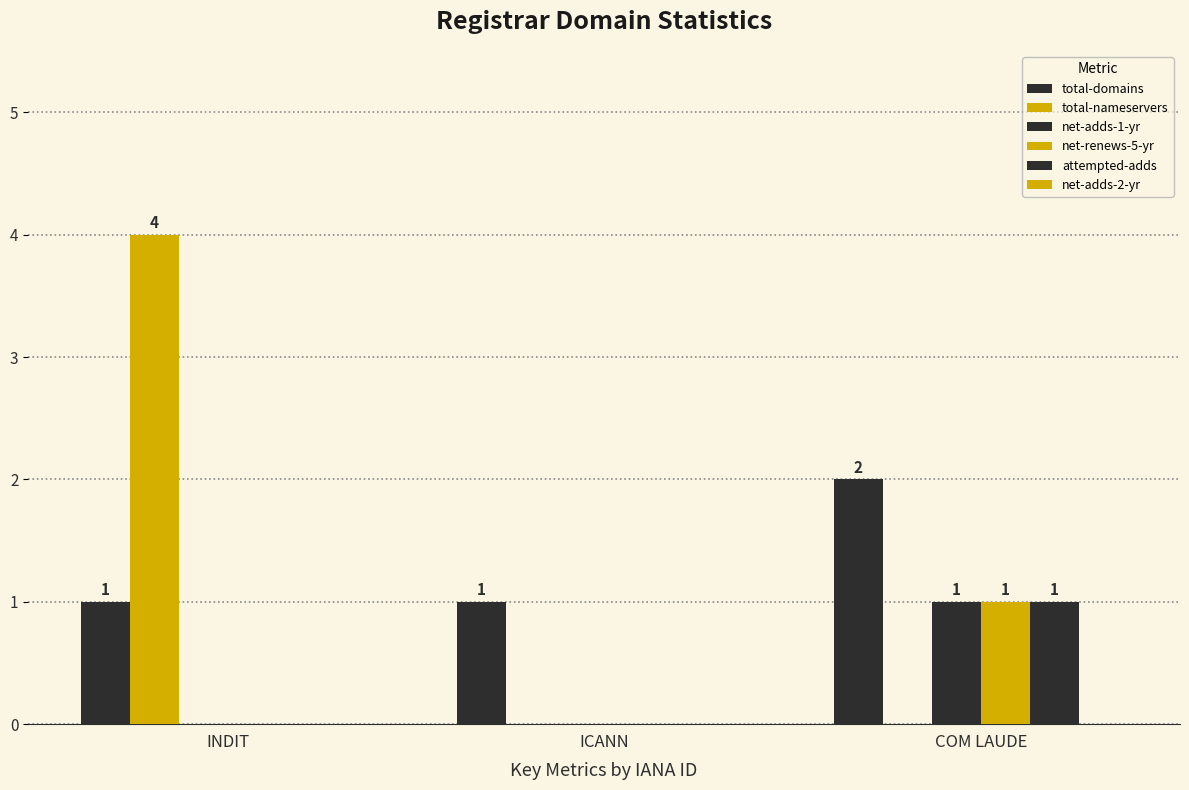

Does the chart contain stacked bars?

No